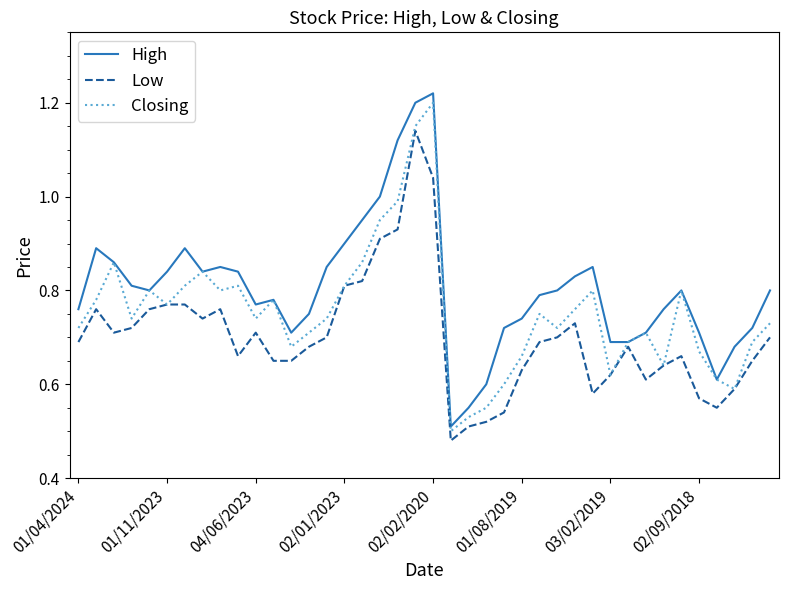

Which series has the largest range (max minus min)?

High